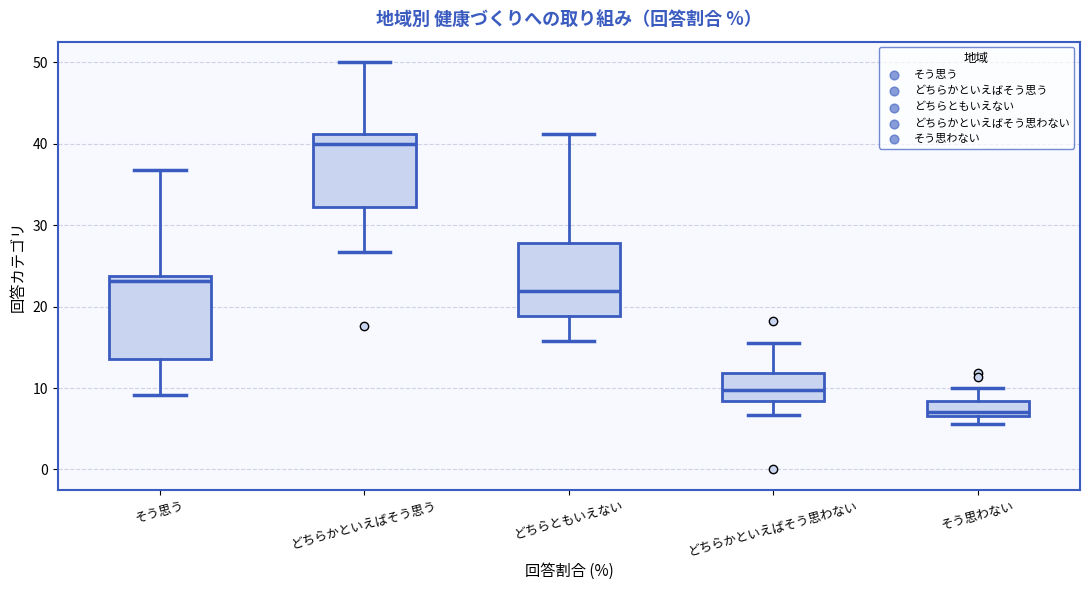

Reading left to right, read every box against the y-axis: the position of its median line, the range the box covers, and the ends of its whiskers. The values are not printed on the chart, so give them approximately, as read against the axis.

そう思う: median 23, box 14 to 24, whiskers 9 to 37
どちらかといえばそう思う: median 40, box 32 to 41, whiskers 27 to 50
どちらともいえない: median 22, box 19 to 28, whiskers 16 to 41
どちらかといえばそう思わない: median 10, box 8 to 12, whiskers 7 to 16
そう思わない: median 7 (just above the box's lower edge), box 7 to 8, whiskers 6 to 10